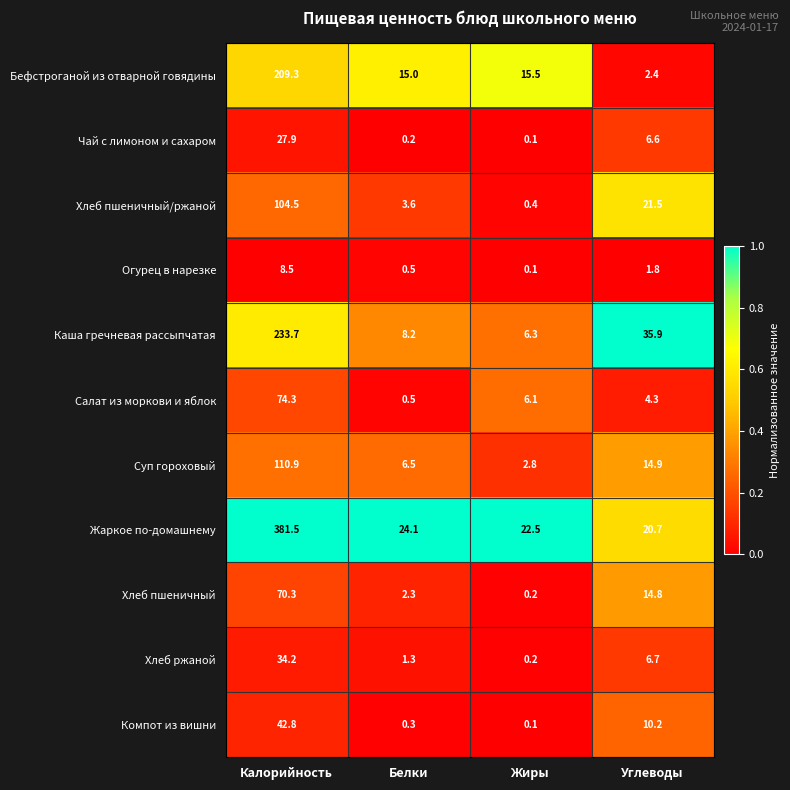

What is the total value across all series at Белки?

62.5